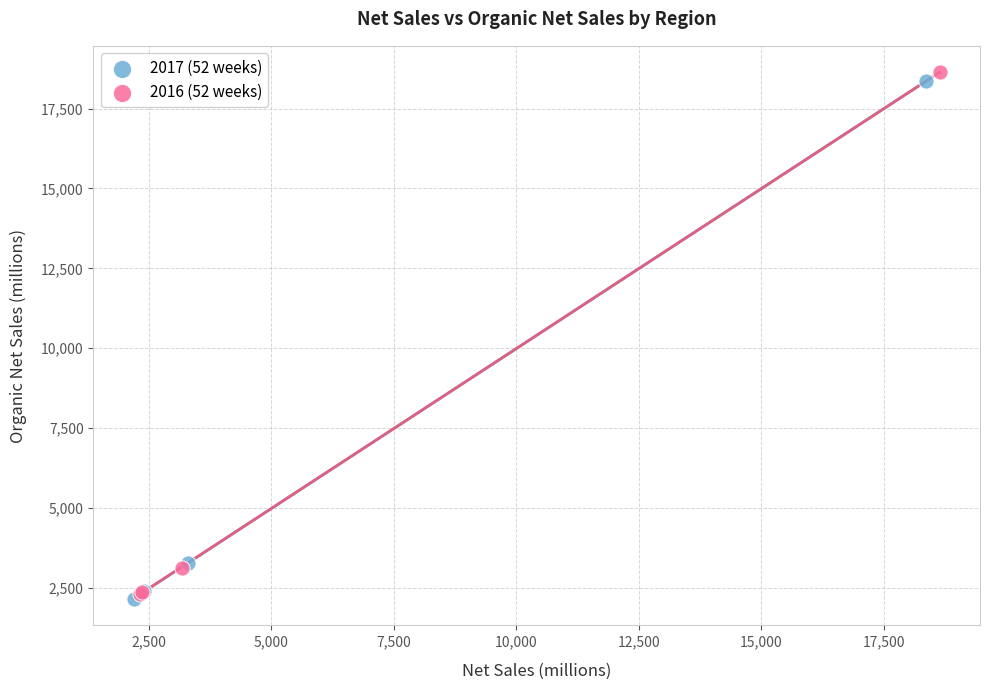

Which series contains the highest Y value?

2016 (52 weeks)